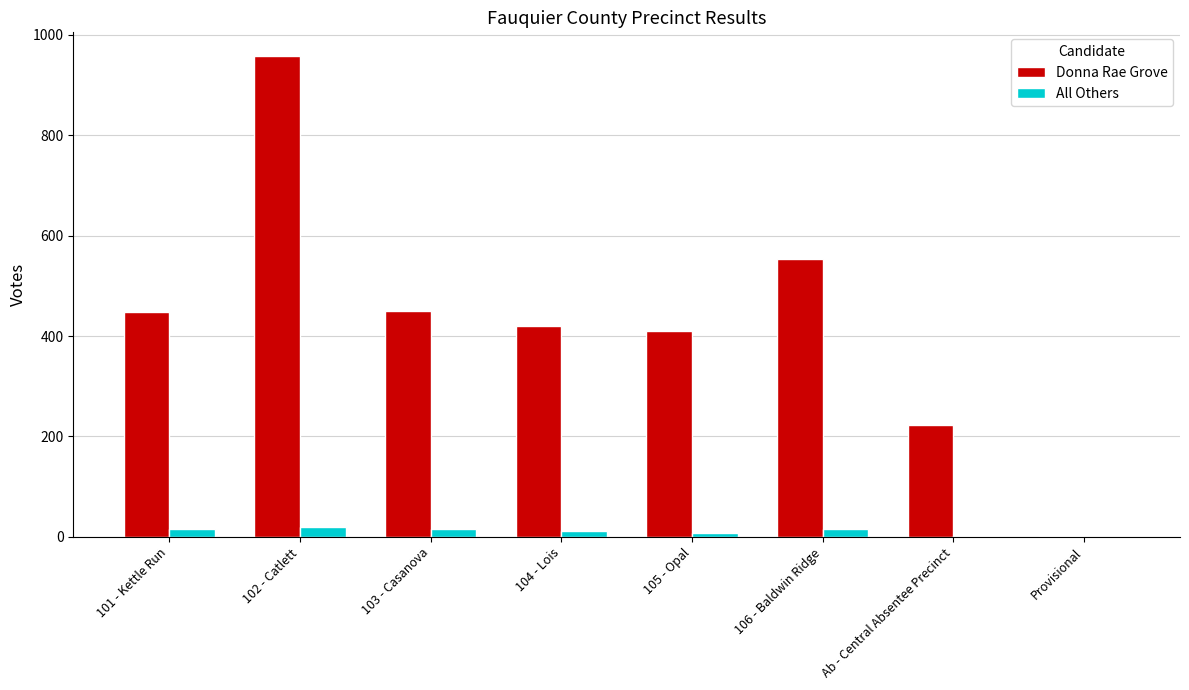

Is it true that Donna Rae Grove equals 411 at 105 - Opal?

True